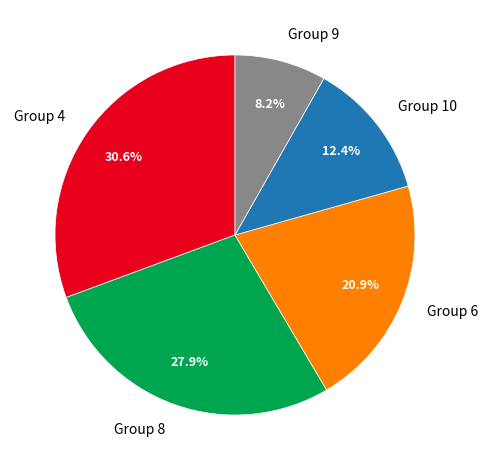

What is the total percentage of Group 10 and Group 6?

33.3%